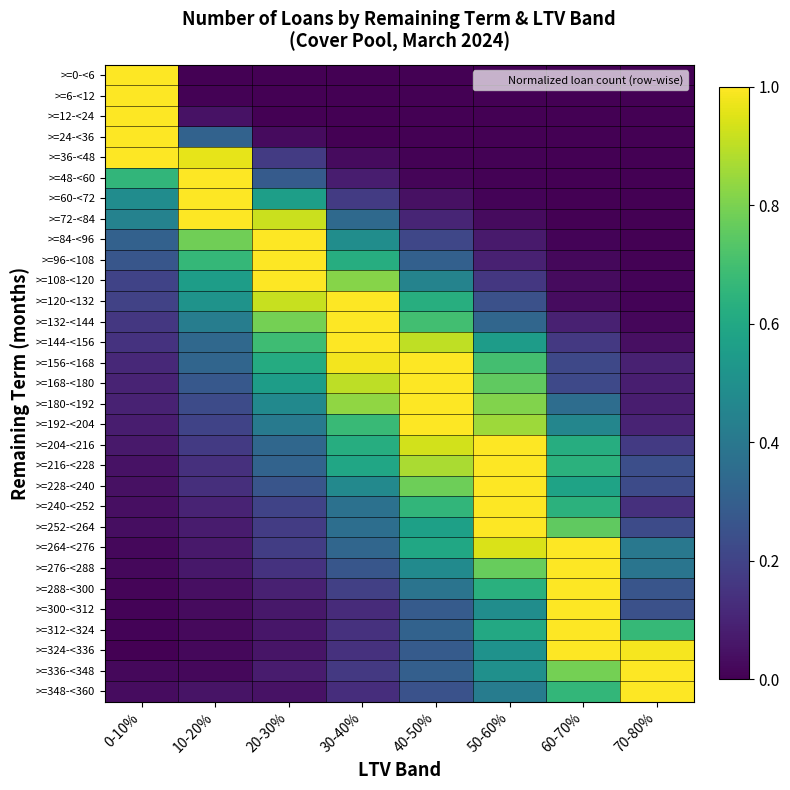

Which category has the lowest value across all series?

60-70%